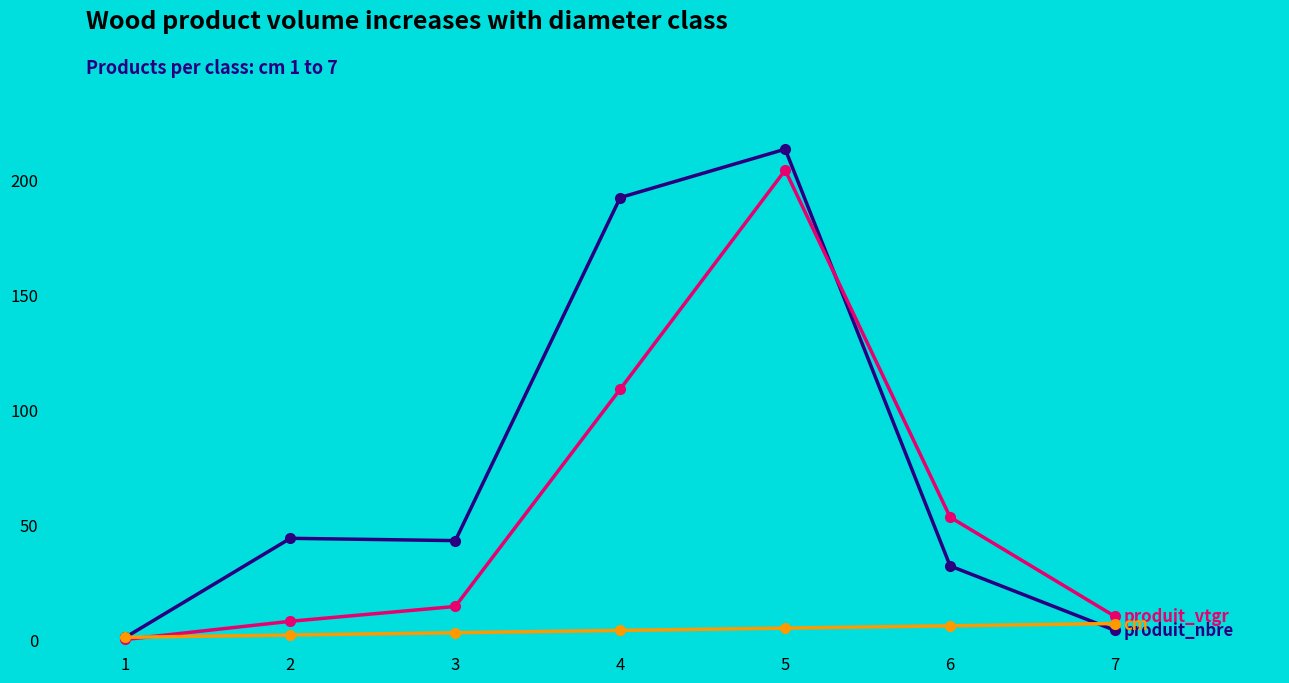

What is the maximum value shown in the chart?

213.0